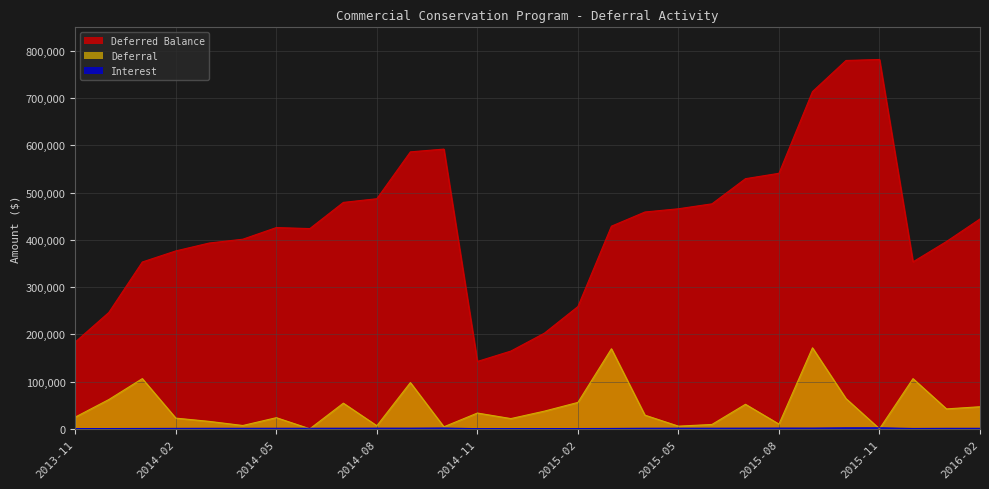

What is the label of the 18th point from the left?

2015-04